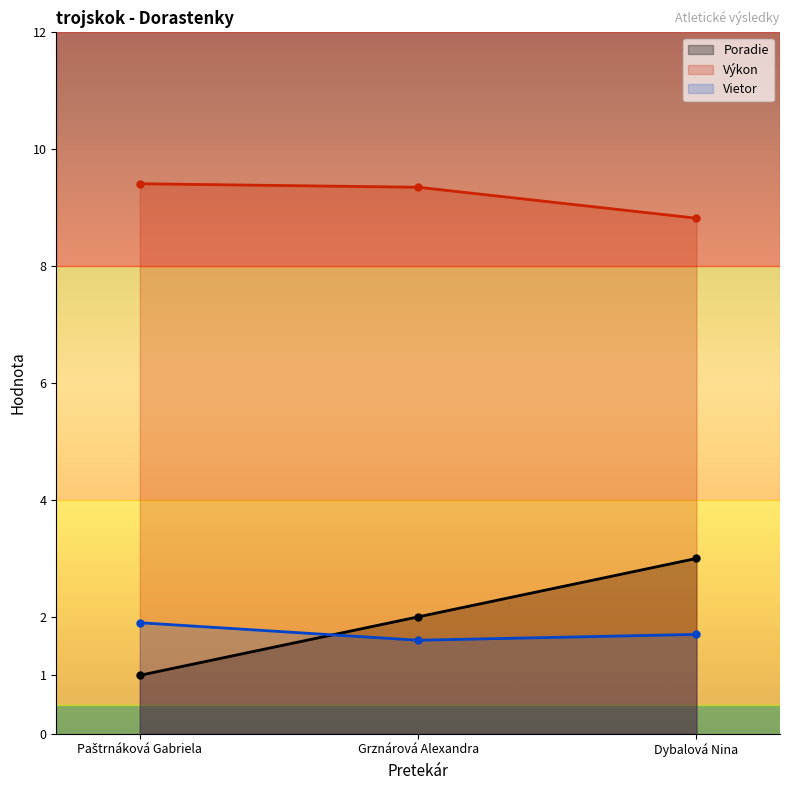

How many lines are shown in the chart?

3